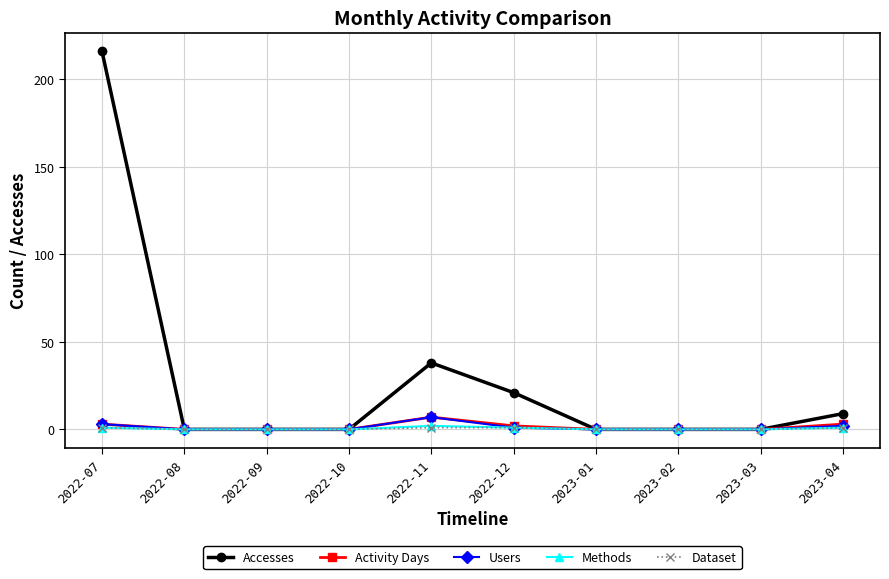

How many series are shown in this chart?

5